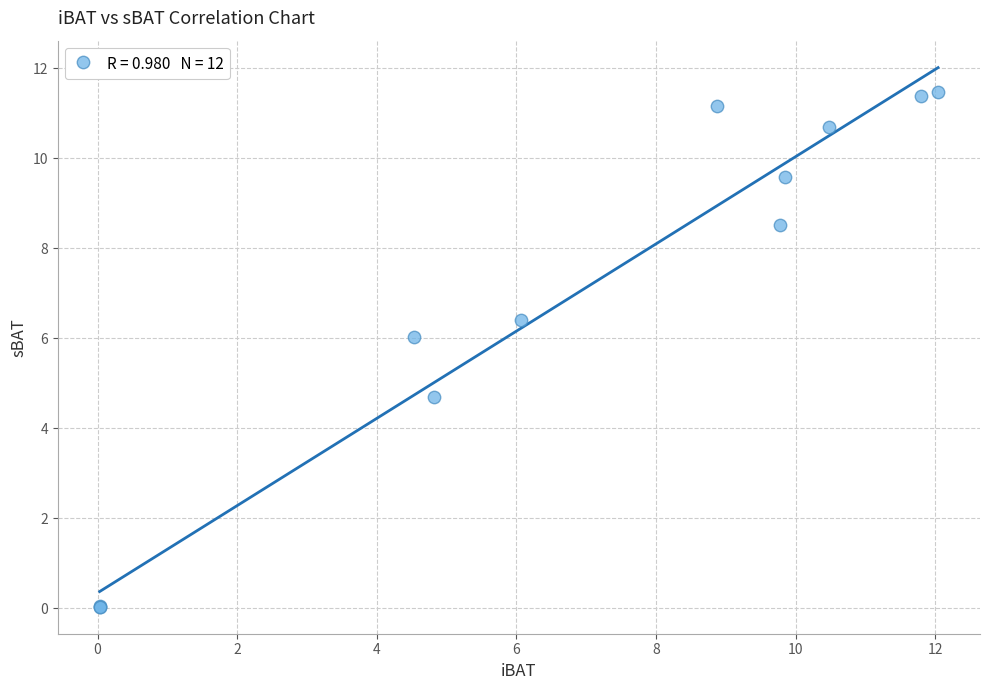

What Y value in the scatter plot is closest to 5?

4.7